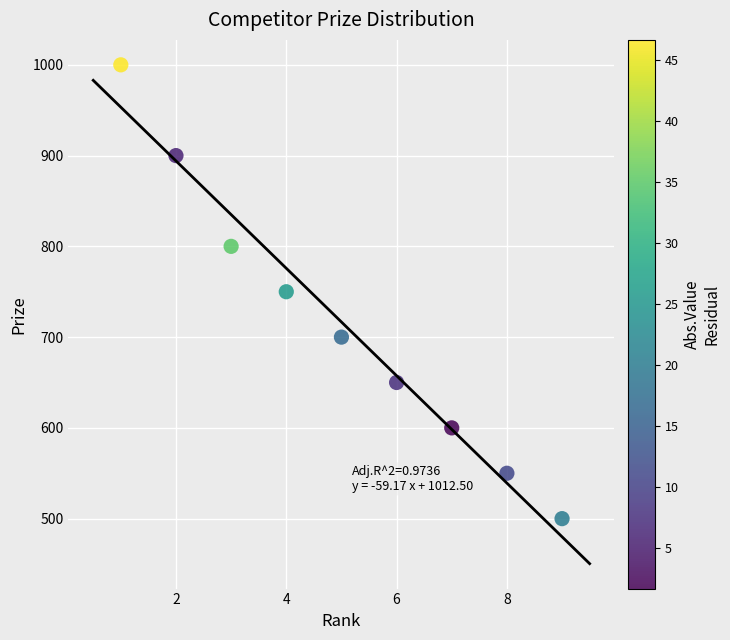

What is the range of X values (max minus min)?

8